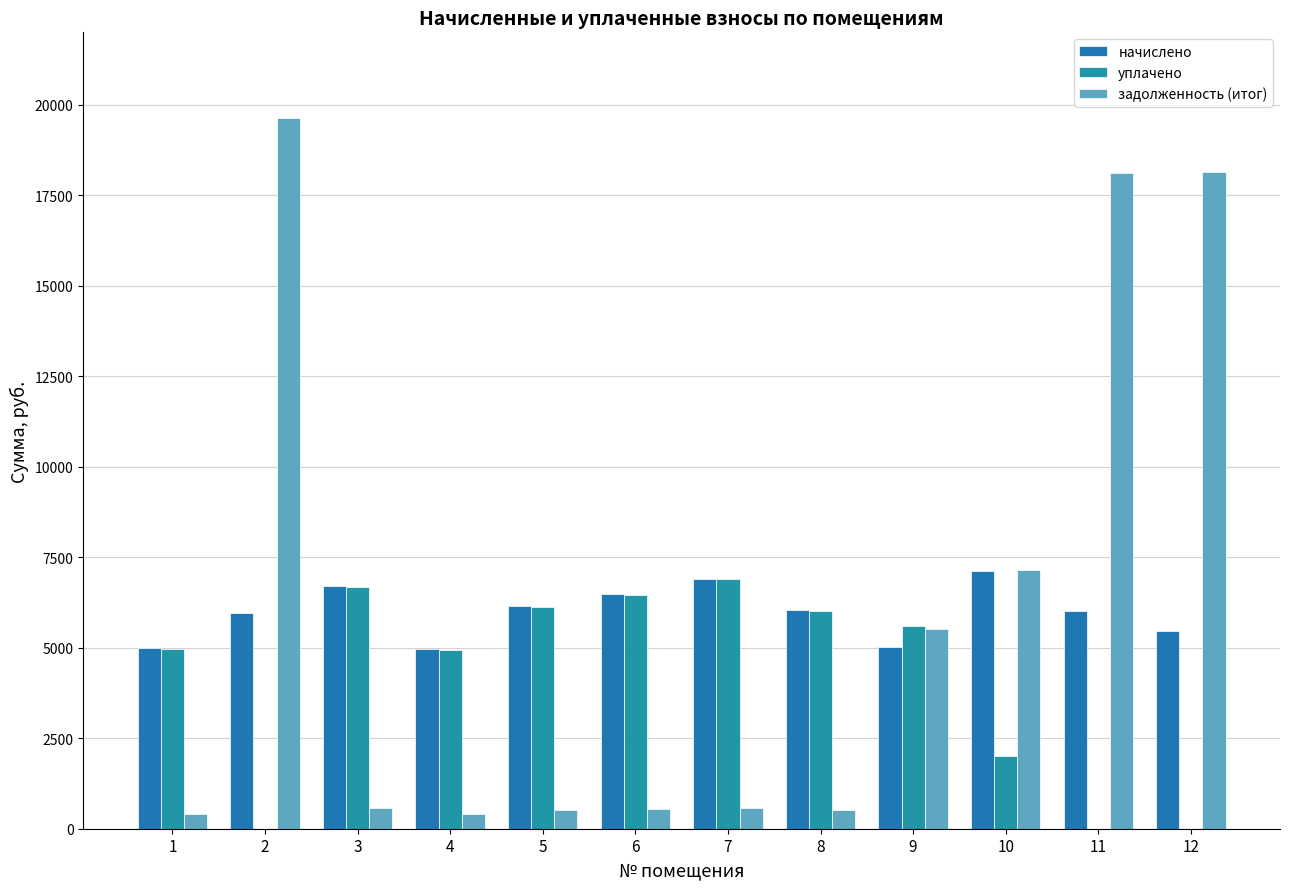

What is the sum of the задолженность (итог) values at 3 and 2?

20204.2